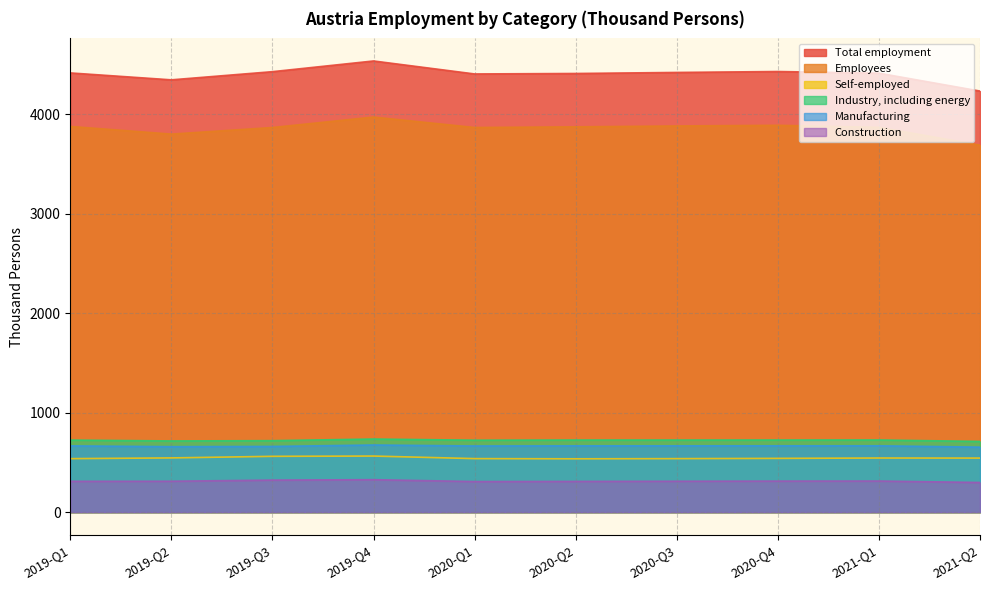

What is the spread (max minus min) of values at 2020-Q2?

4099.4